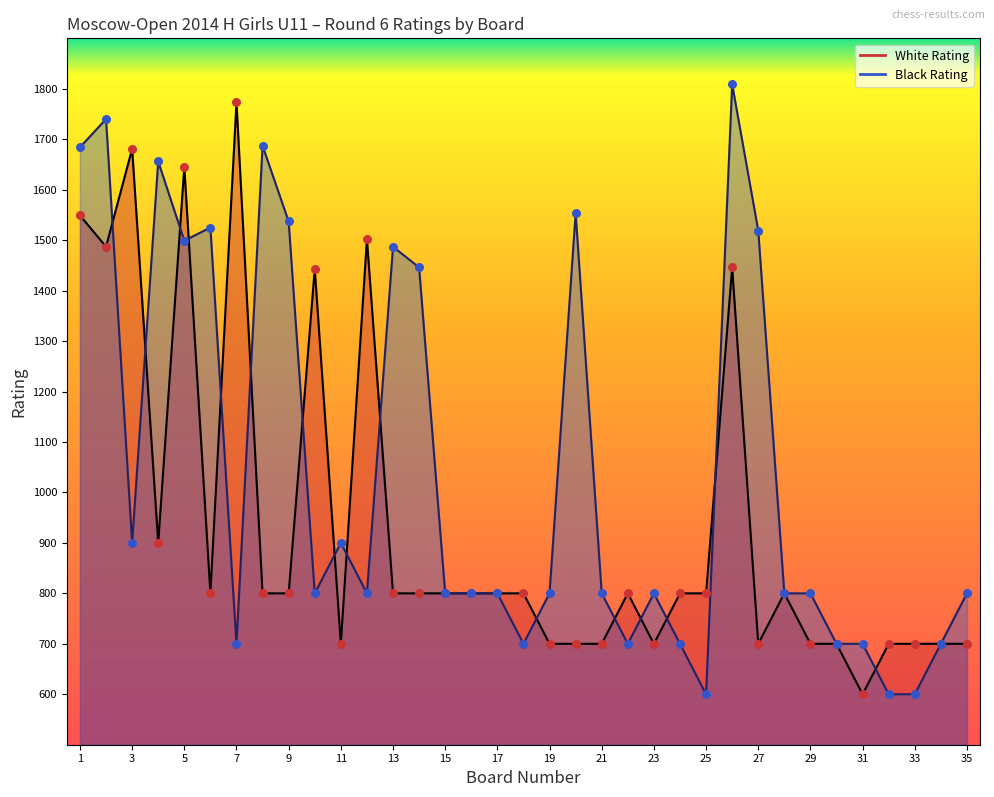

Is the value of Black Rating at 13 greater than the value of White Rating at 34?

Yes